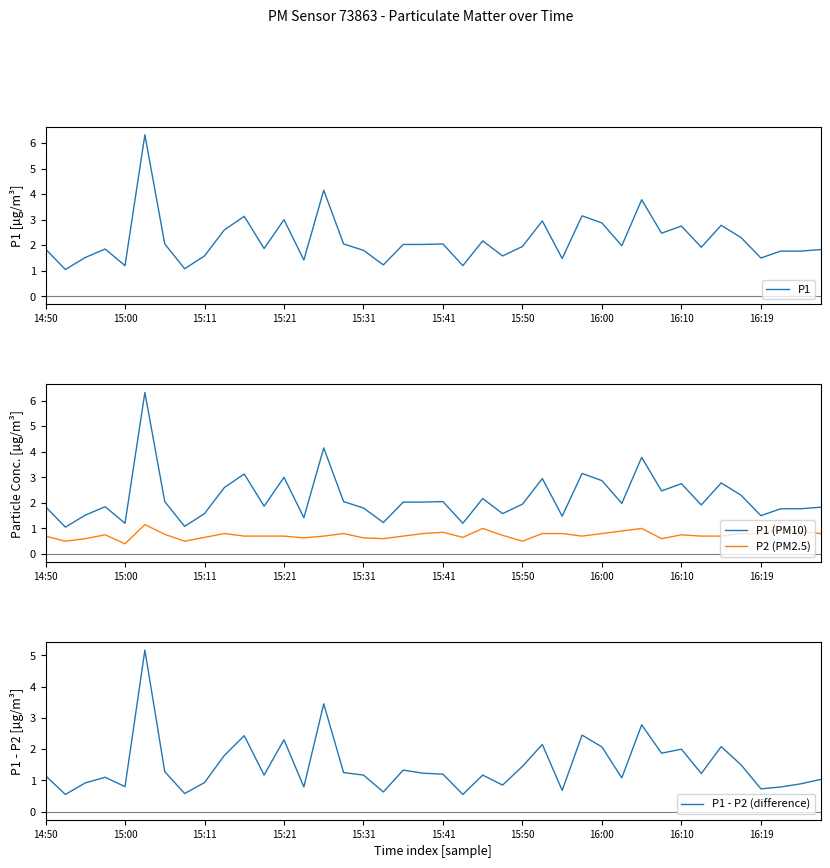

What is the minimum value for P1?

1.1